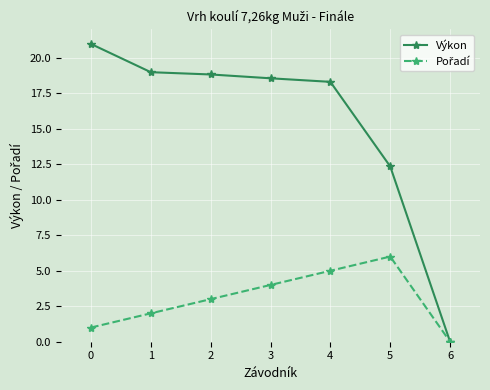

What is the difference between the second highest and second lowest values in the Výkon series?

6.6